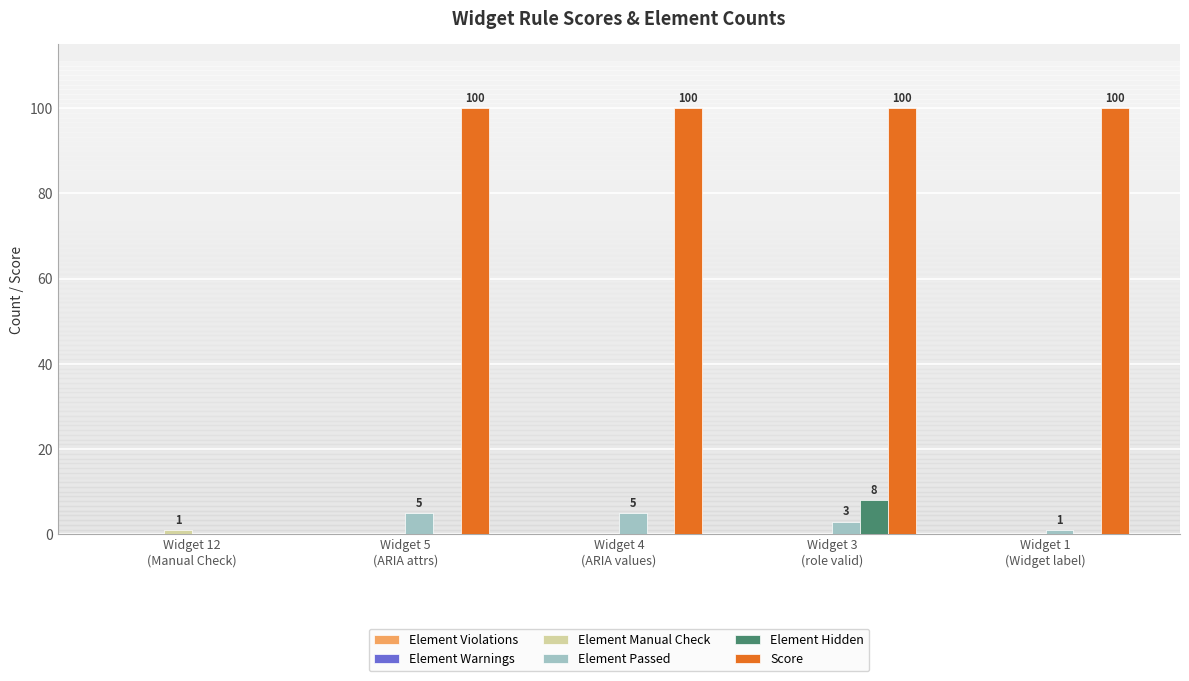

Which series has the largest total across all categories?

Score